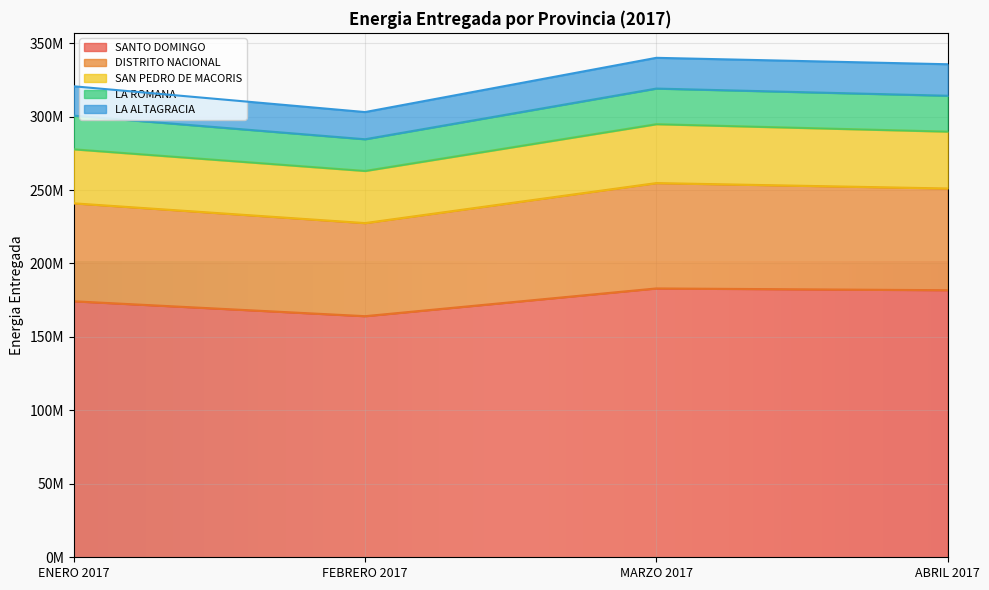

What is the sum of the SANTO DOMINGO values at MARZO 2017 and ABRIL 2017?

364807337.5